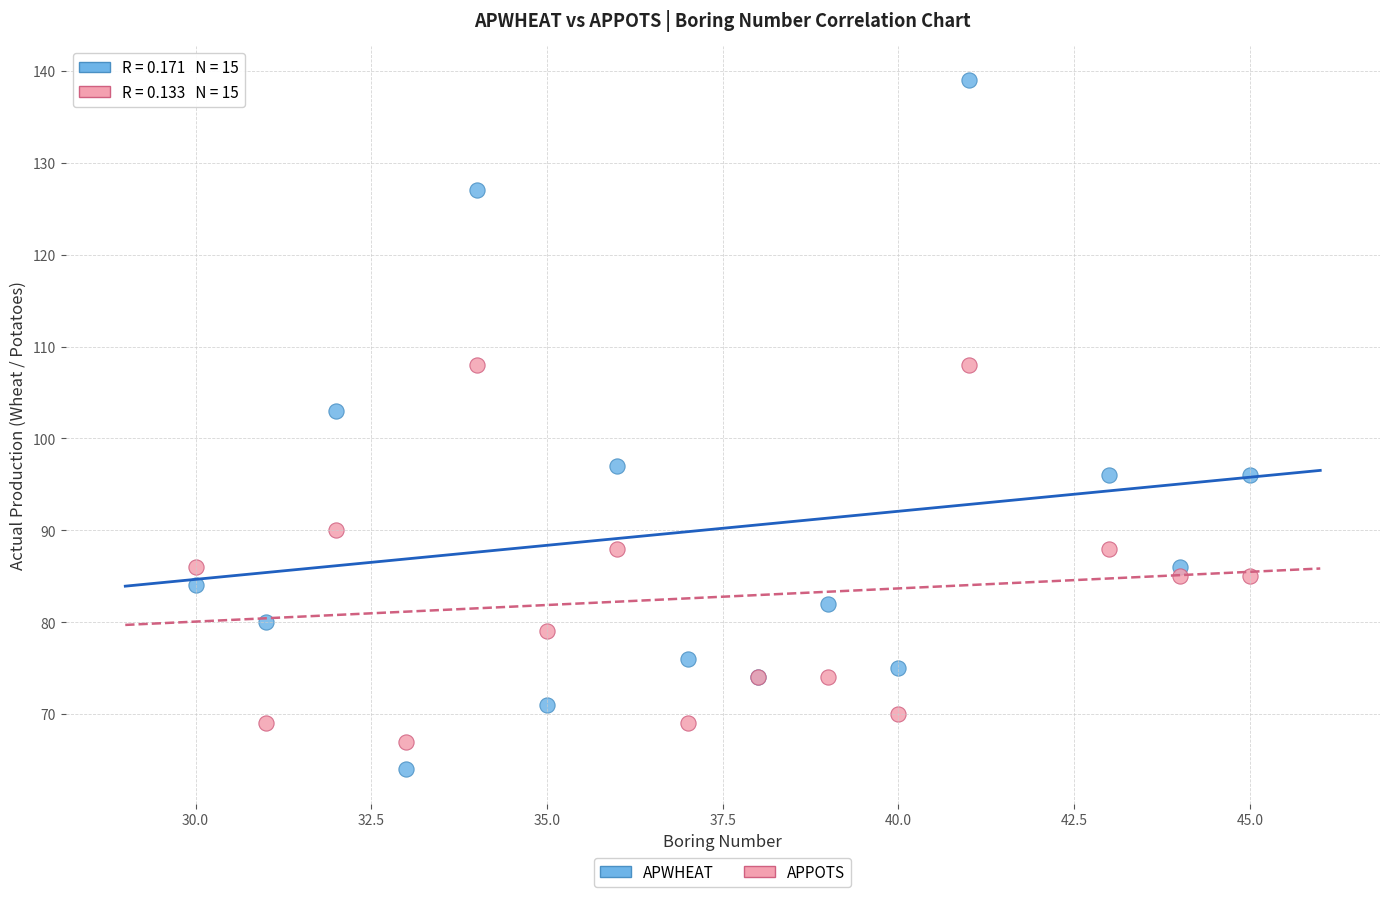

Which series has the largest Y range (max minus min)?

APWHEAT